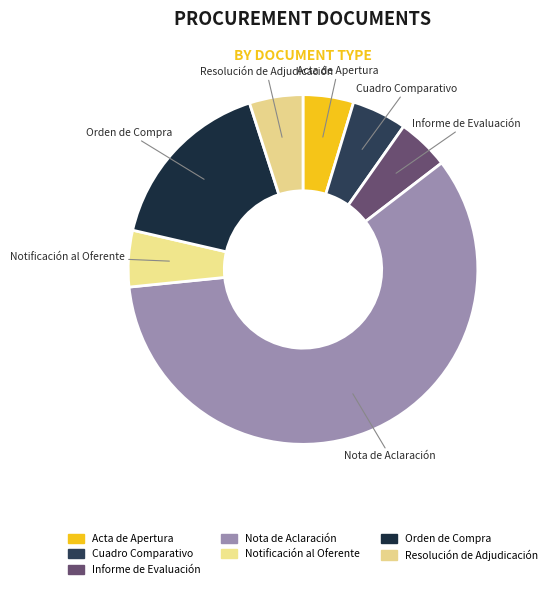

Does Nota de Aclaración account for over 50% of the chart?

Yes